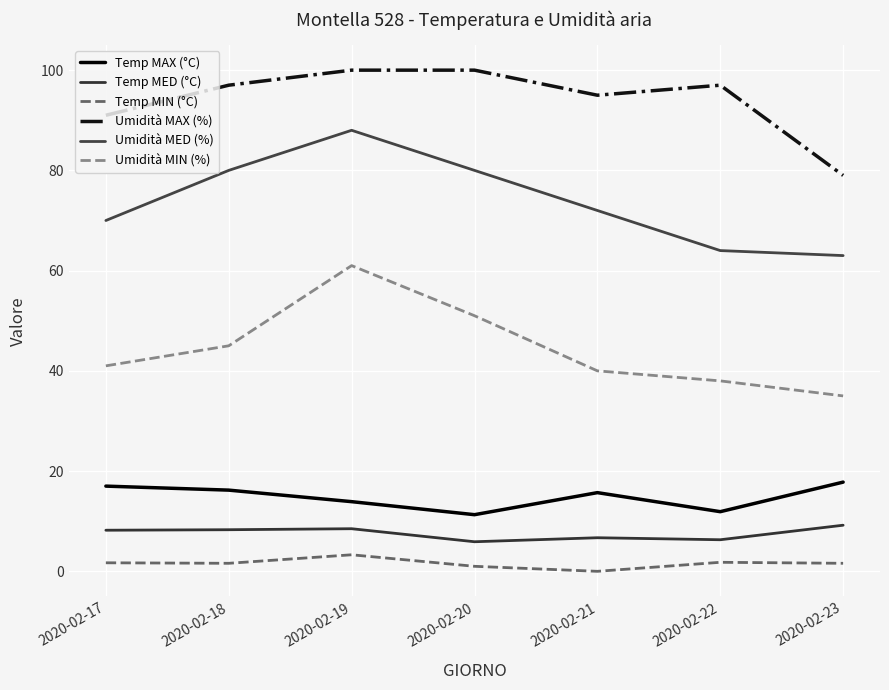

What is the average value of the Umidità MED (%) series?

73.9